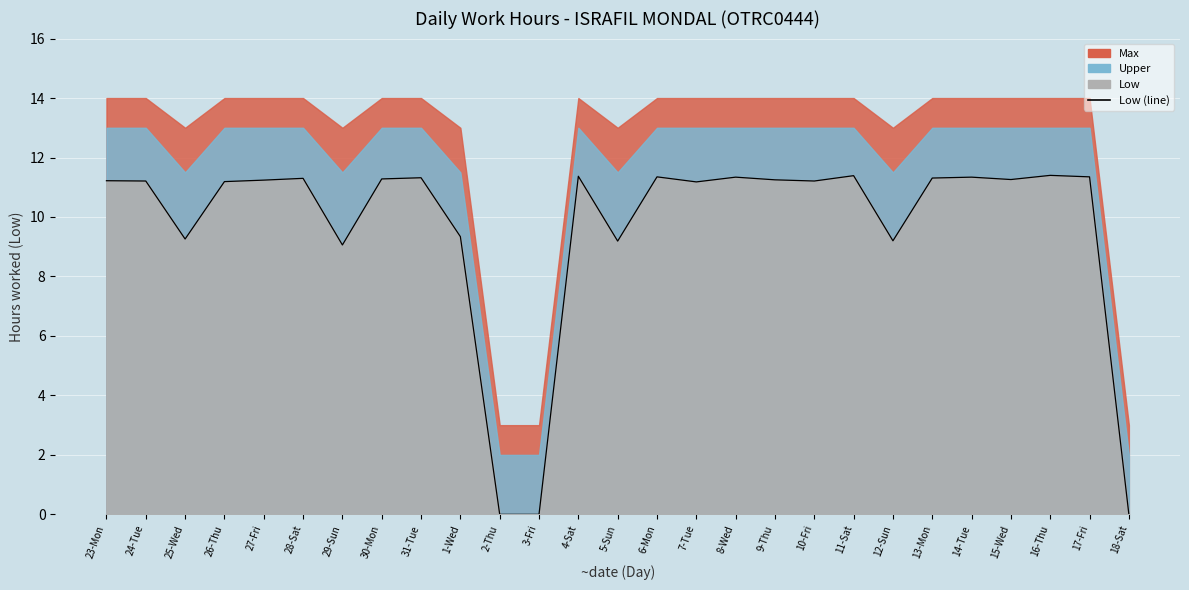

List the labels in order of value, smallest first.

2-Thu, 3-Fri, 18-Sat, 29-Sun, 5-Sun, 12-Sun, 25-Wed, 1-Wed, 7-Tue, 26-Thu, 24-Tue, 10-Fri, 23-Mon, 27-Fri, 9-Thu, 15-Wed, 30-Mon, 28-Sat, 13-Mon, 31-Tue, 8-Wed, 14-Tue, 6-Mon, 17-Fri, 4-Sat, 11-Sat, 16-Thu